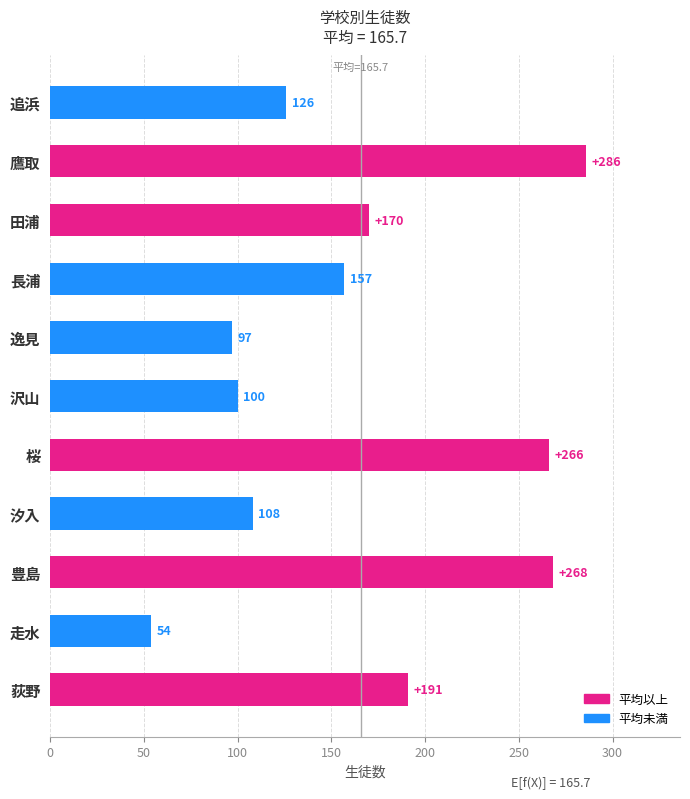

List the labels in order of value, smallest first.

走水, 逸見, 沢山, 汐入, 追浜, 長浦, 田浦, 荻野, 桜, 豊島, 鷹取